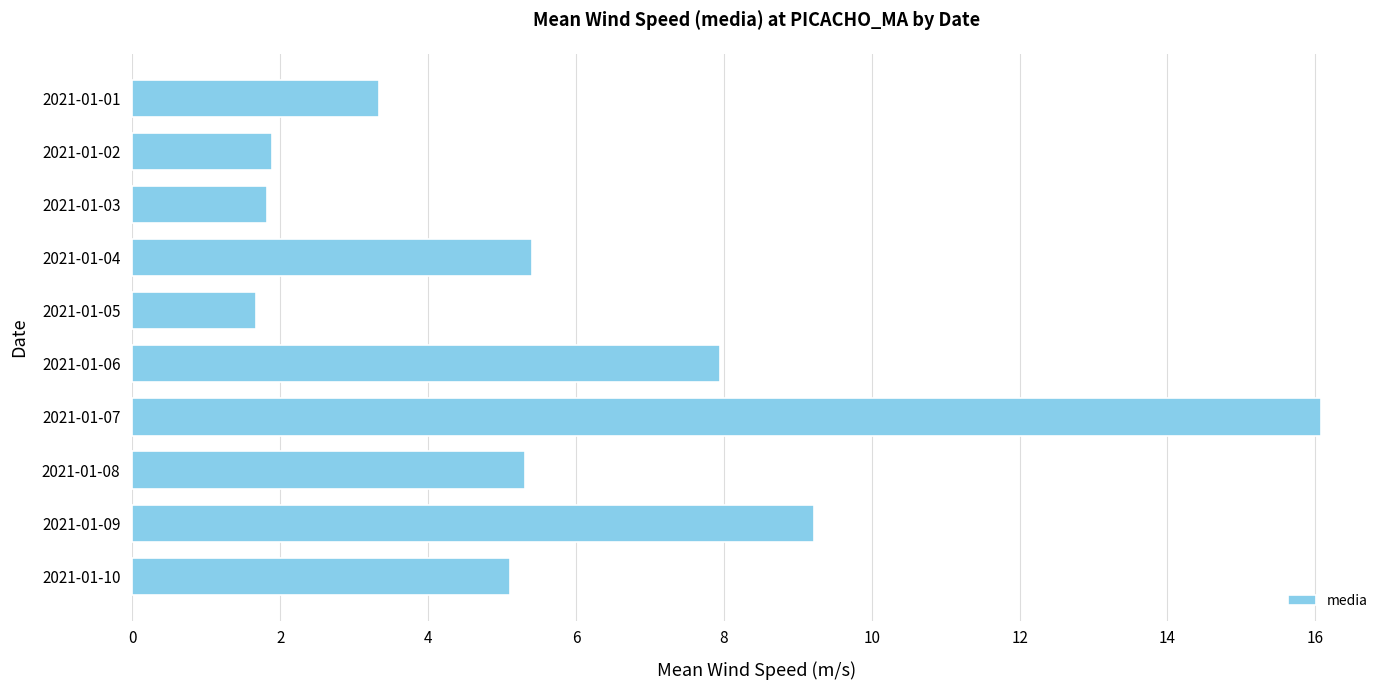

What is the sum of all values?

57.8